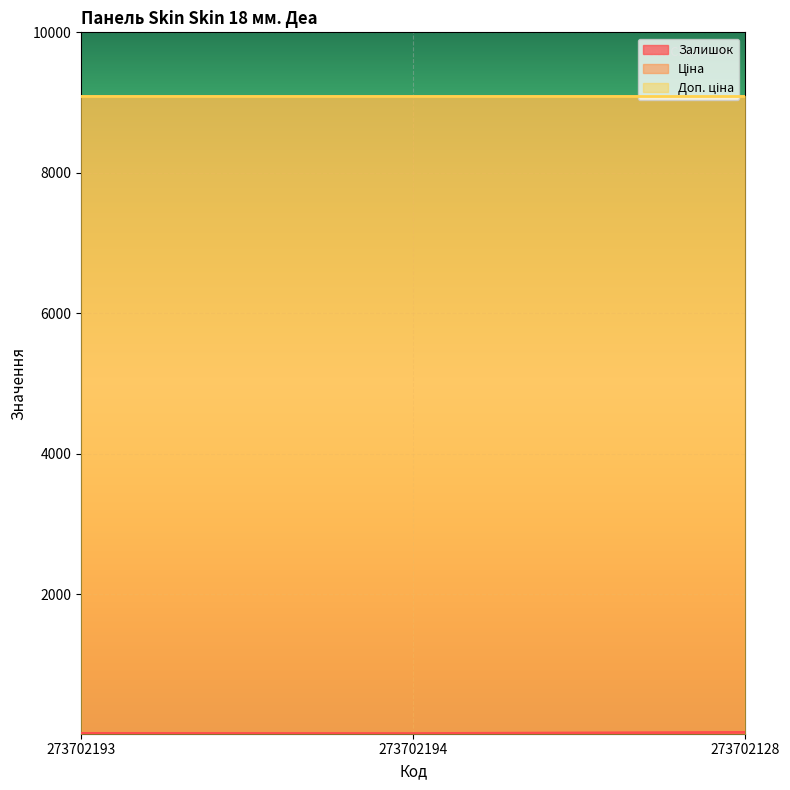

How many lines are shown in the chart?

3